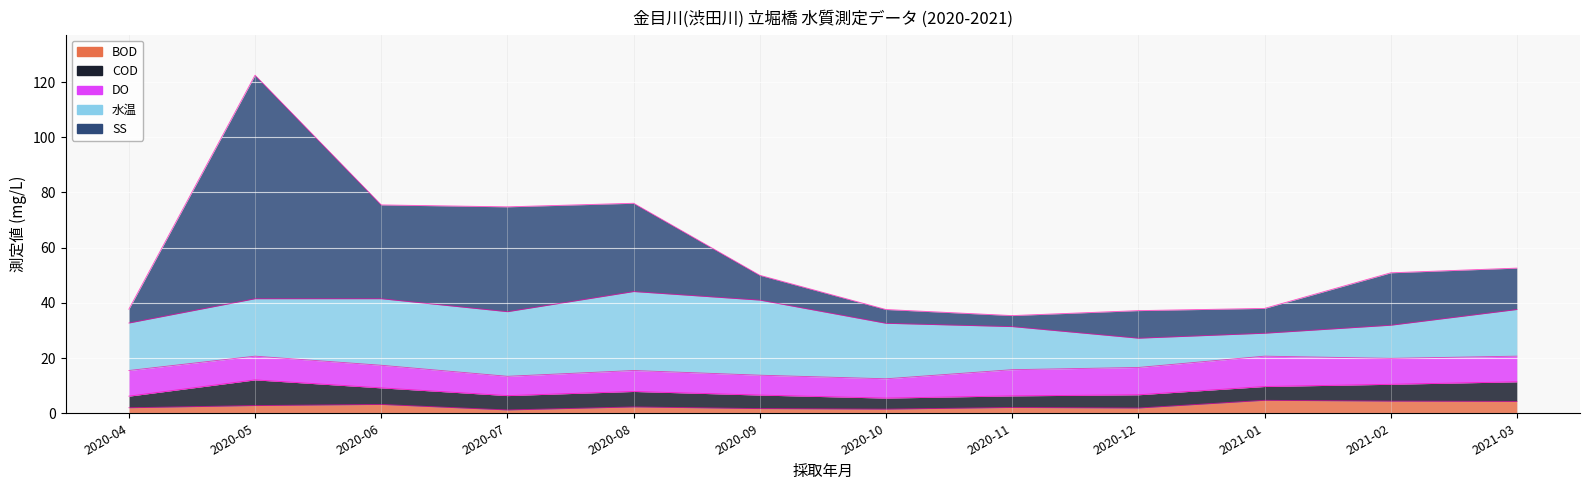

What is the smallest value displayed?

1.2